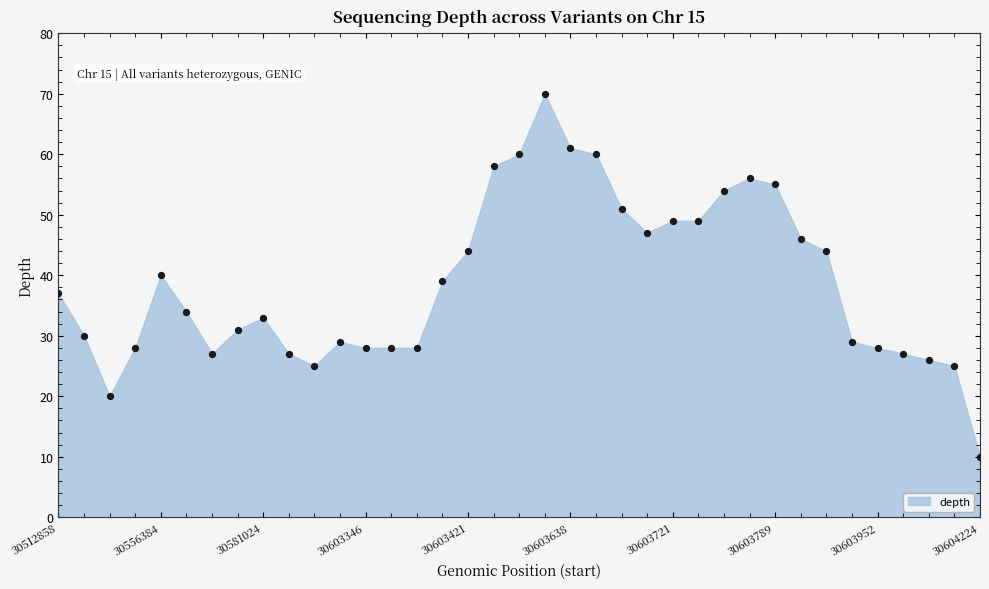

What is the range of Y values (max minus min)?

60